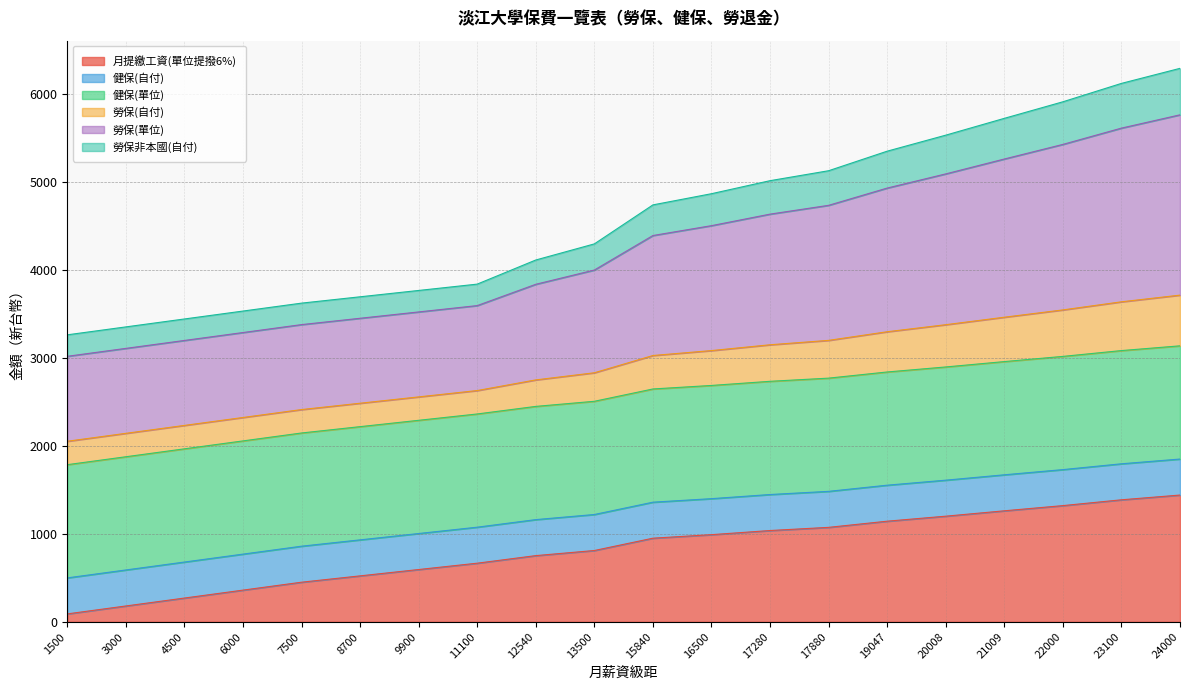

What is the total value across all series at 22000?

5907